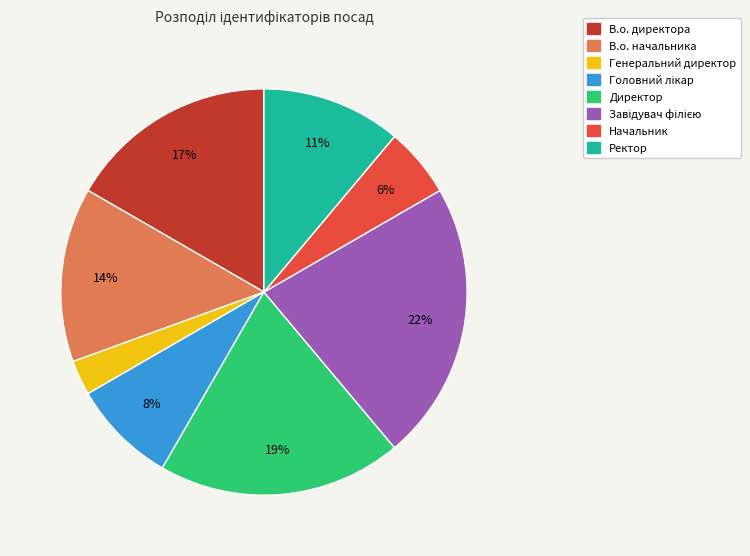

To the nearest percent, what percentage of the pie is Генеральний директор?

3%